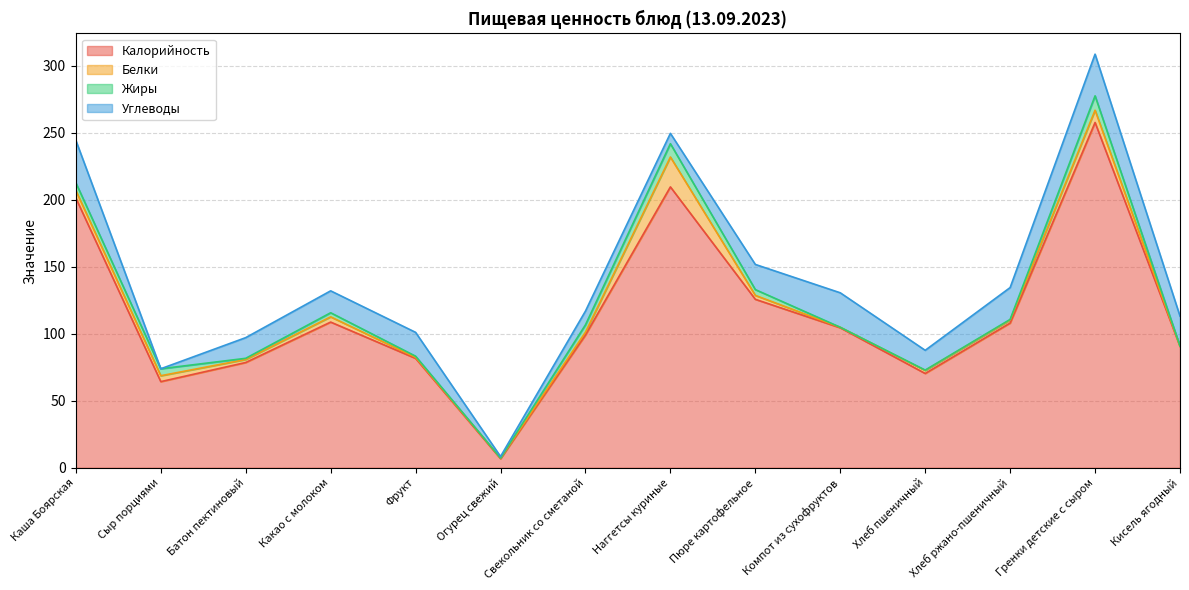

Does the chart display data point markers on the line(s)?

No